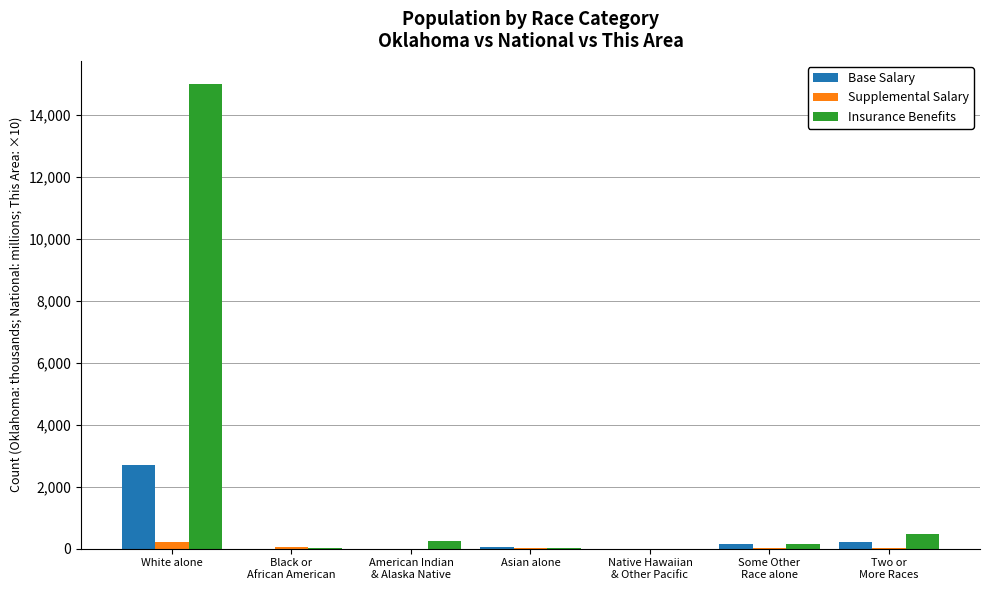

What is the maximum value shown in the chart?

15000.0